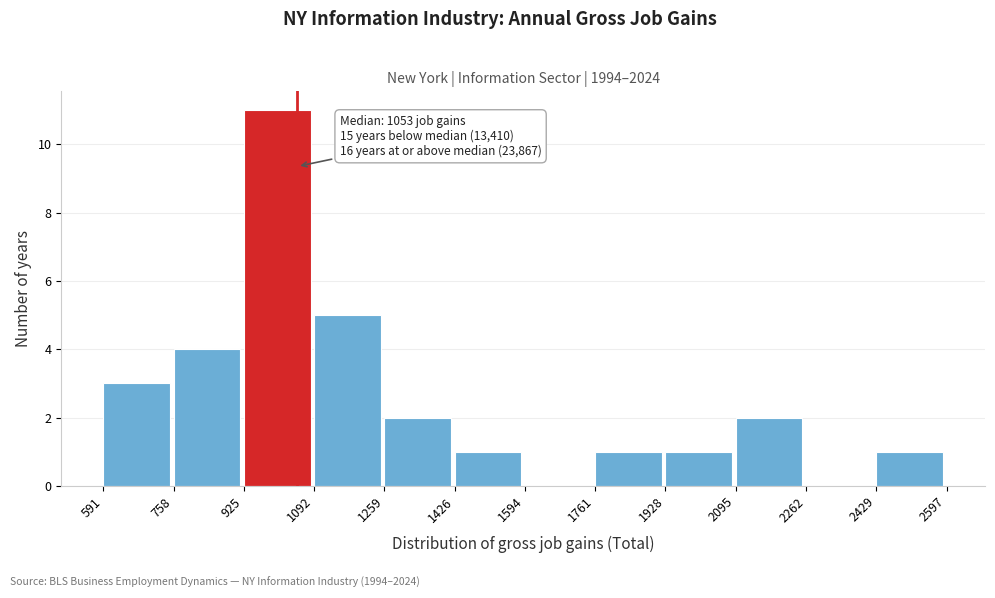

Which range on the x-axis has the tallest bar?

925 to 1092